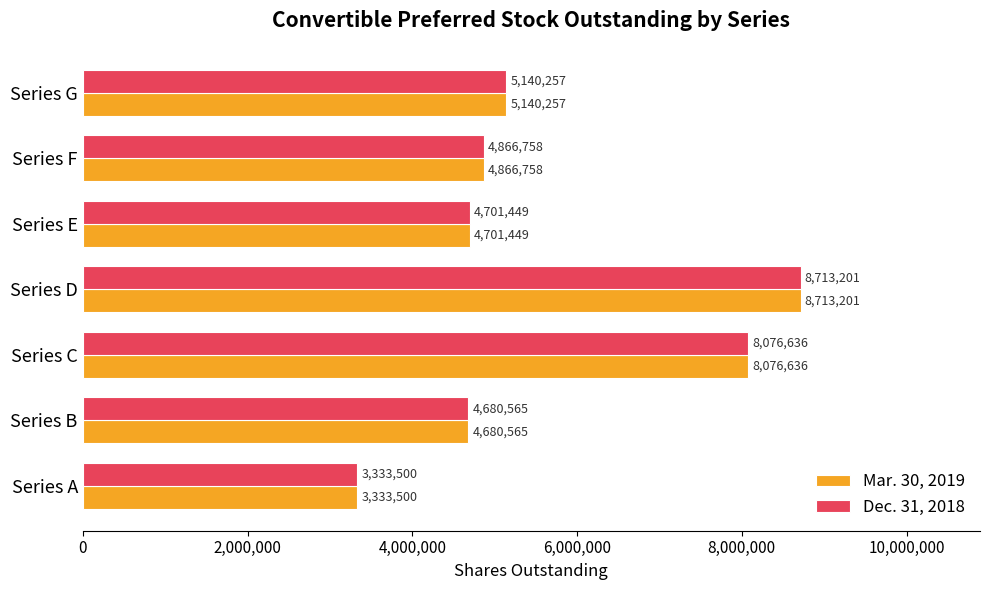

The Mar. 30, 2019 series shows 8076636 at Series C. True or false?

True